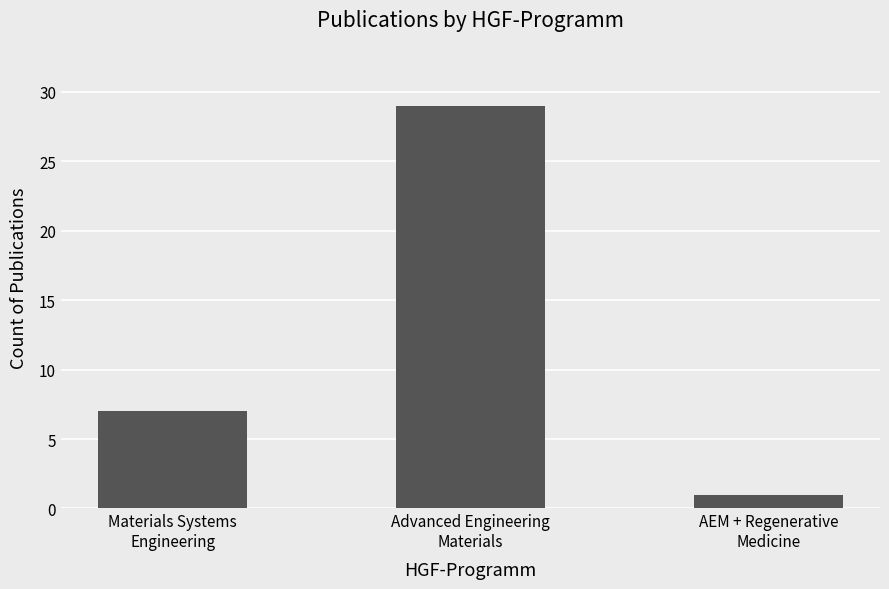

Reading left to right, what are all the values shown in this chart?

Materials Systems
Engineering=7	Advanced Engineering
Materials=29	AEM + Regenerative
Medicine=1